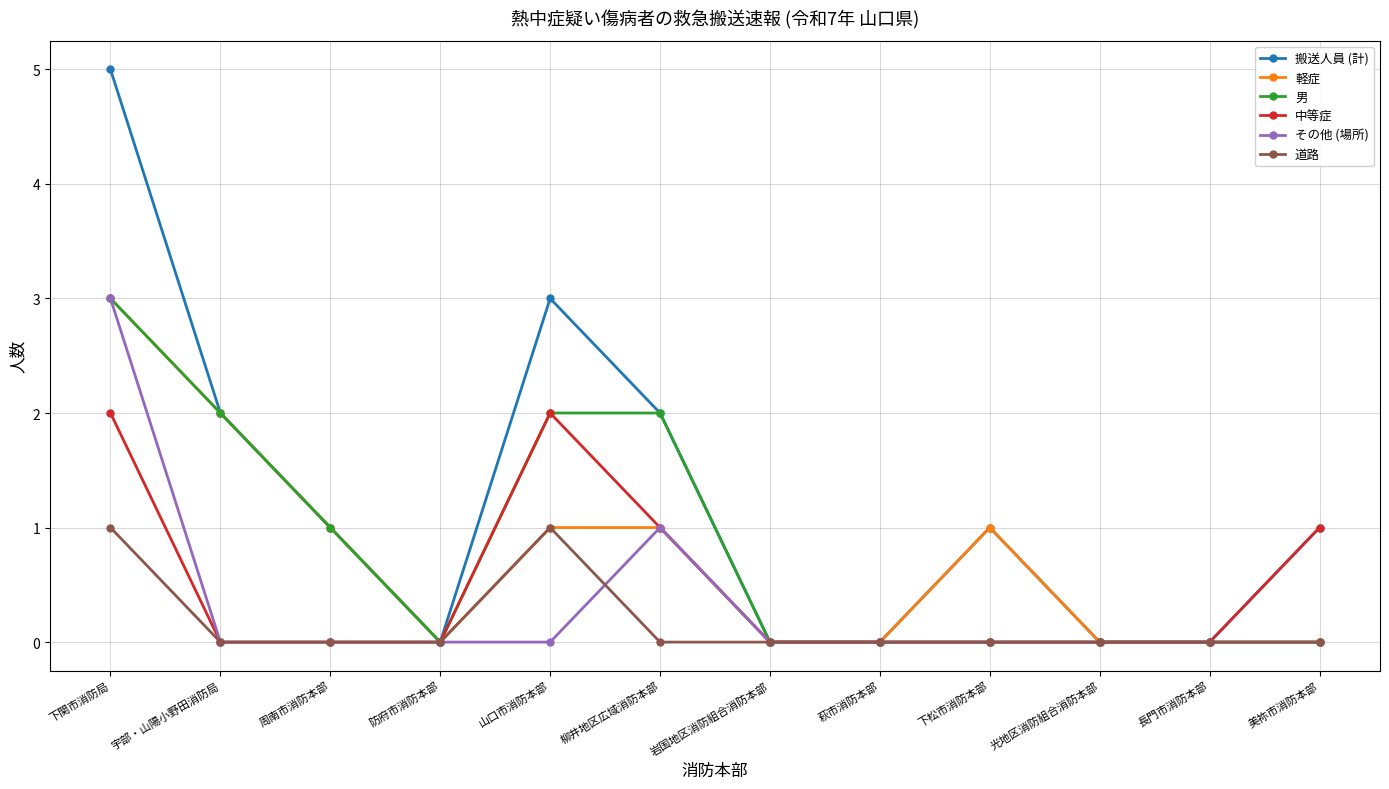

Reading left to right, what are all the values shown in this chart?

搬送人員 (計): 下関市消防局=5	宇部・山陽小野田消防局=2	周南市消防本部=1	防府市消防本部=0	山口市消防本部=3	柳井地区広域消防本部=2	岩国地区消防組合消防本部=0	萩市消防本部=0	下松市消防本部=1	光地区消防組合消防本部=0	長門市消防本部=0	美祢市消防本部=1
軽症: 下関市消防局=3	宇部・山陽小野田消防局=2	周南市消防本部=1	防府市消防本部=0	山口市消防本部=1	柳井地区広域消防本部=1	岩国地区消防組合消防本部=0	萩市消防本部=0	下松市消防本部=1	光地区消防組合消防本部=0	長門市消防本部=0	美祢市消防本部=0
男: 下関市消防局=3	宇部・山陽小野田消防局=2	周南市消防本部=1	防府市消防本部=0	山口市消防本部=2	柳井地区広域消防本部=2	岩国地区消防組合消防本部=0	萩市消防本部=0	下松市消防本部=0	光地区消防組合消防本部=0	長門市消防本部=0	美祢市消防本部=0
中等症: 下関市消防局=2	宇部・山陽小野田消防局=0	周南市消防本部=0	防府市消防本部=0	山口市消防本部=2	柳井地区広域消防本部=1	岩国地区消防組合消防本部=0	萩市消防本部=0	下松市消防本部=0	光地区消防組合消防本部=0	長門市消防本部=0	美祢市消防本部=1
その他 (場所): 下関市消防局=3	宇部・山陽小野田消防局=0	周南市消防本部=0	防府市消防本部=0	山口市消防本部=0	柳井地区広域消防本部=1	岩国地区消防組合消防本部=0	萩市消防本部=0	下松市消防本部=0	光地区消防組合消防本部=0	長門市消防本部=0	美祢市消防本部=0
道路: 下関市消防局=1	宇部・山陽小野田消防局=0	周南市消防本部=0	防府市消防本部=0	山口市消防本部=1	柳井地区広域消防本部=0	岩国地区消防組合消防本部=0	萩市消防本部=0	下松市消防本部=0	光地区消防組合消防本部=0	長門市消防本部=0	美祢市消防本部=0